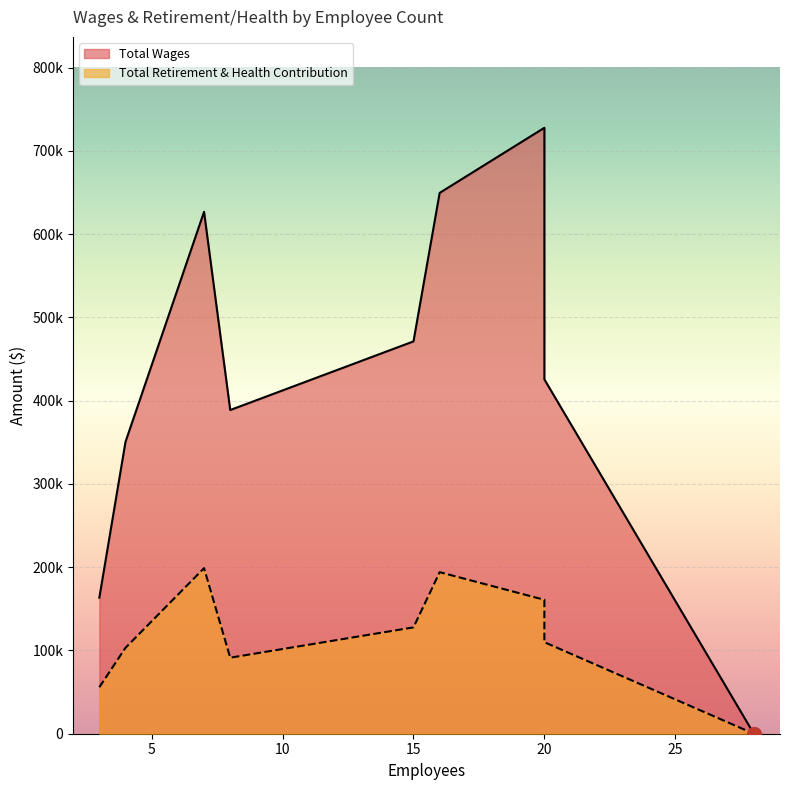

The value of Total Retirement & Health Contribution at Information Systems is 102580. True or false?

False